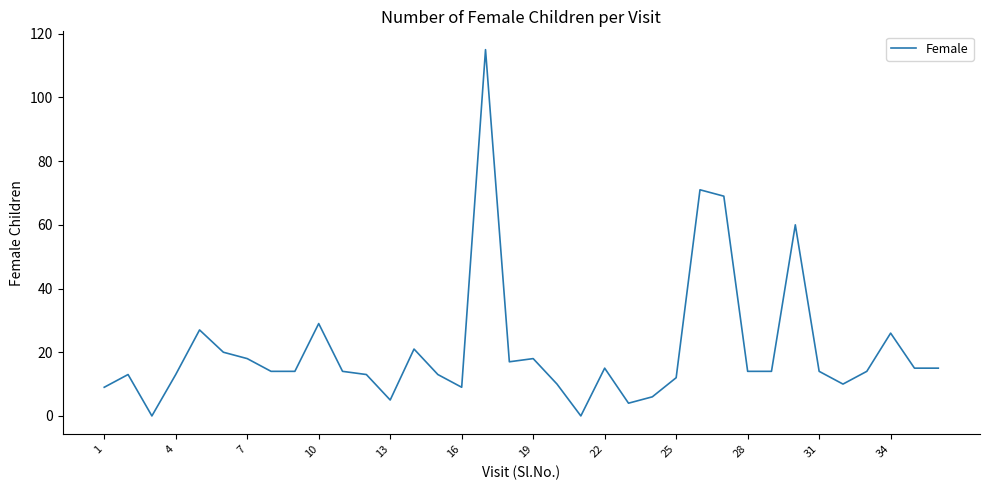

Reading left to right, extract all data points from this chart.

9	13	0	13	27	20	18	14	14	29	14	13	5	21	13	9	115	17	18	10	0	15	4	6	12	71	69	14	14	60	14	10	14	26	15	15